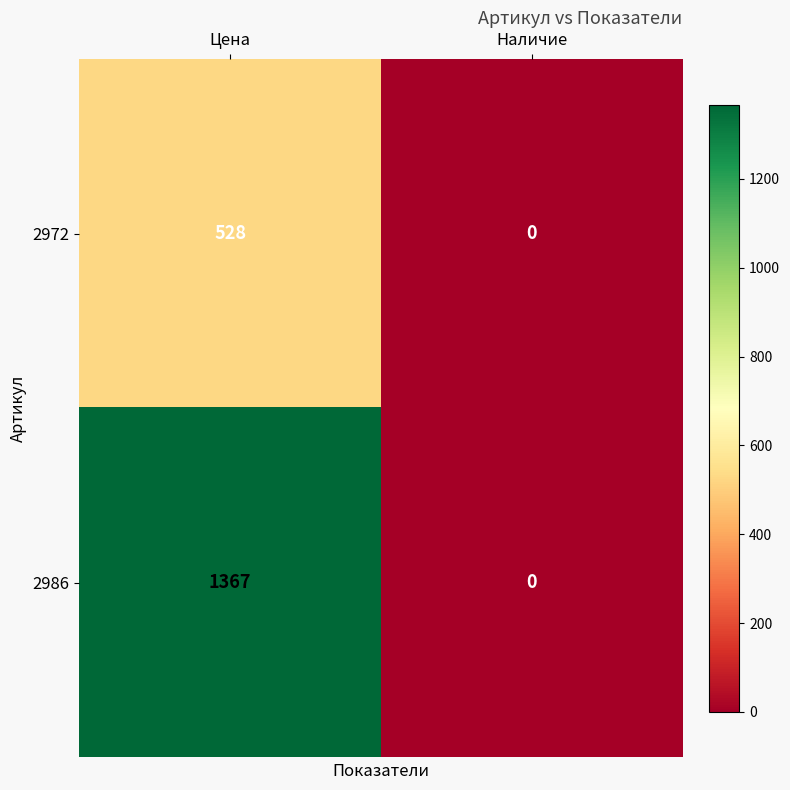

The 2972 series shows 794 at Цена. True or false?

False